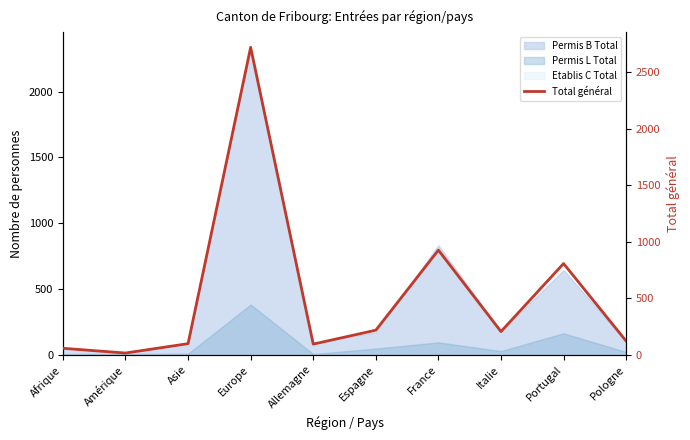

What is the difference between the values at Europe and Allemagne?

2627